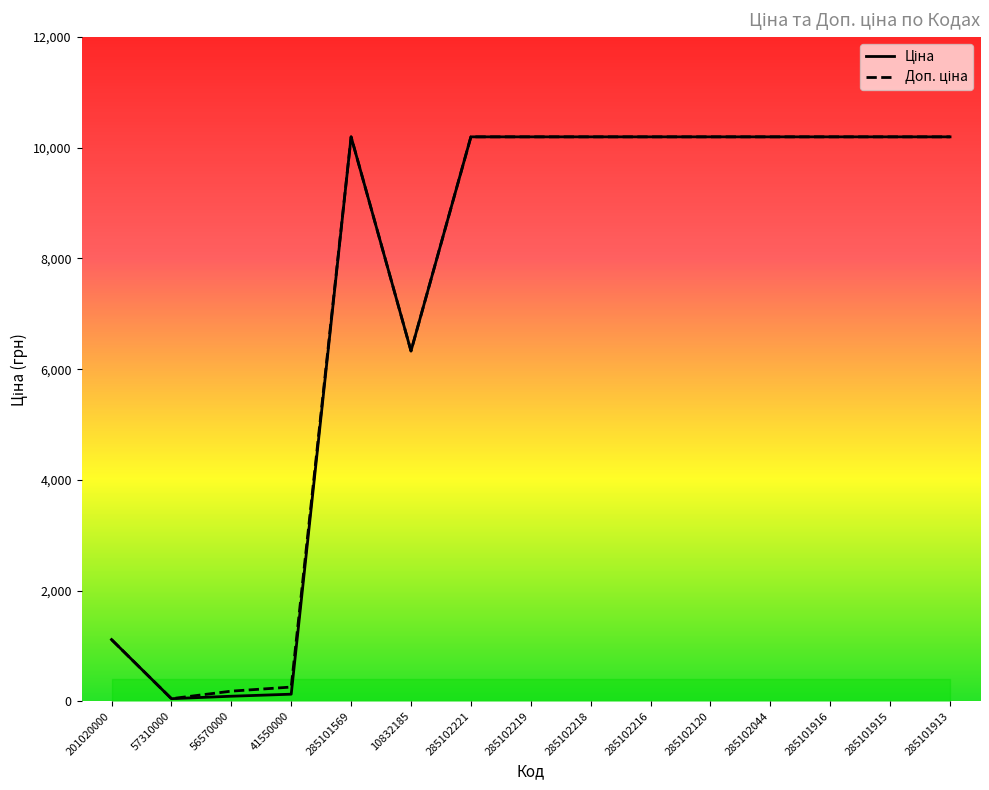

True or false: Ціна has more than 2 points higher than both neighbors.

False